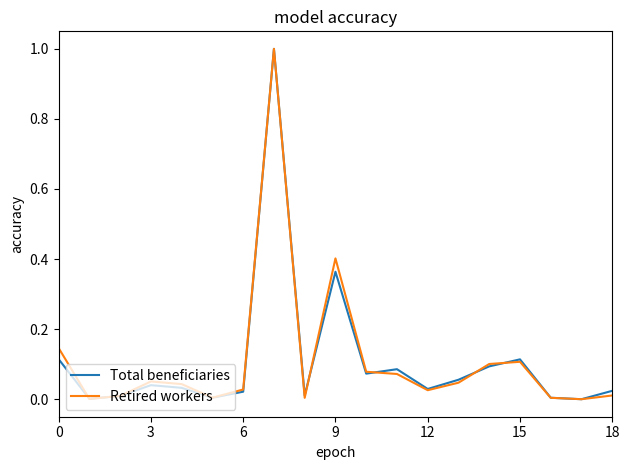

What is the greatest value displayed?

1.0